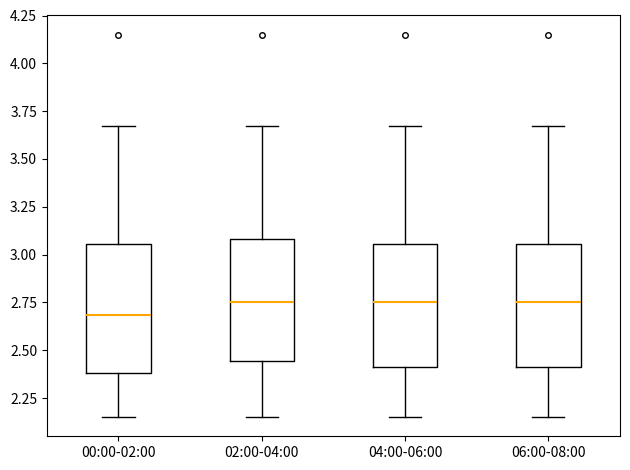

Where does the median line of the box for 00:00-02:00 sit on the y-axis? The values are not printed on the chart, so give them approximately, as read against the axis.

2.70